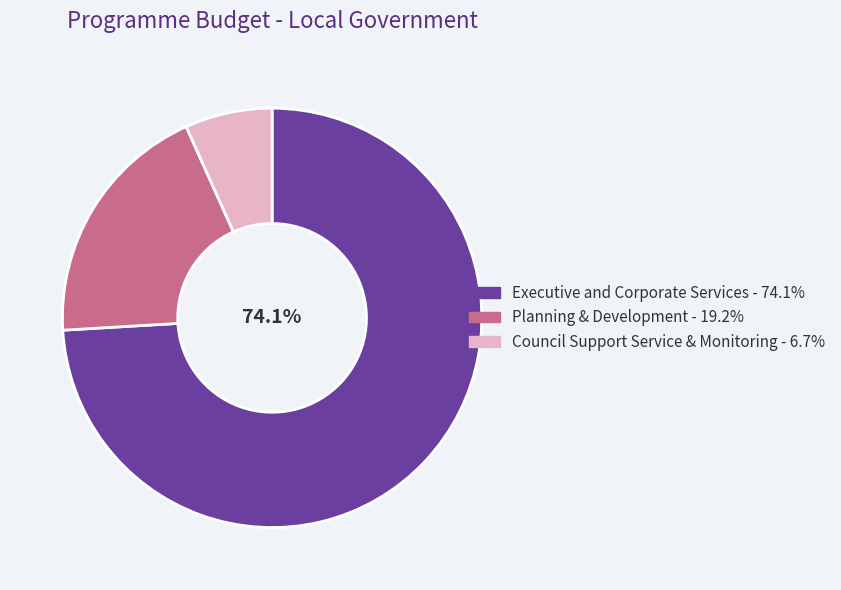

How much of the chart is everything except Executive and Corporate Services - 74.1%?

25.9%